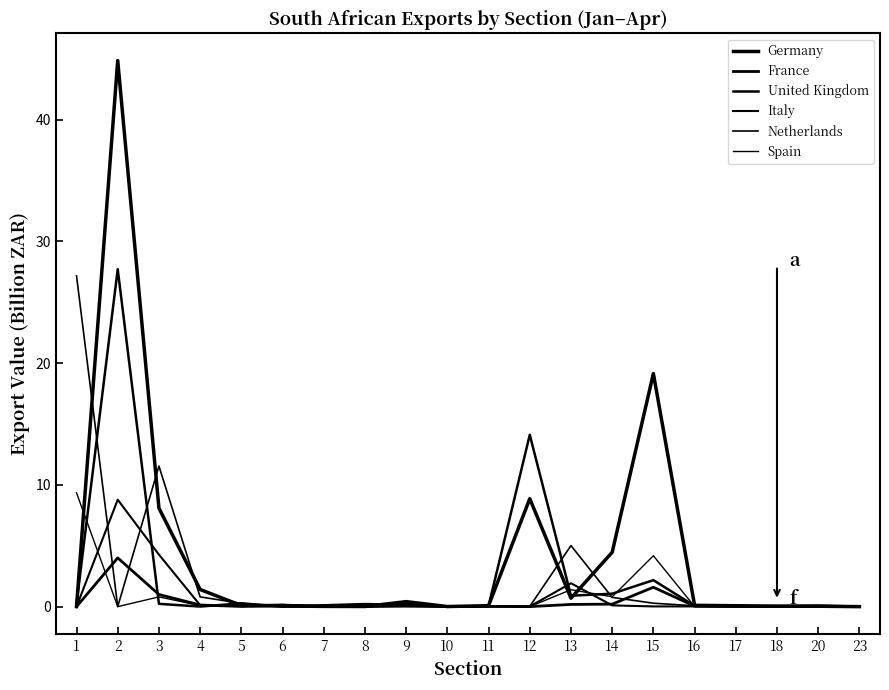

Where is Netherlands nearest to the value 13?

3